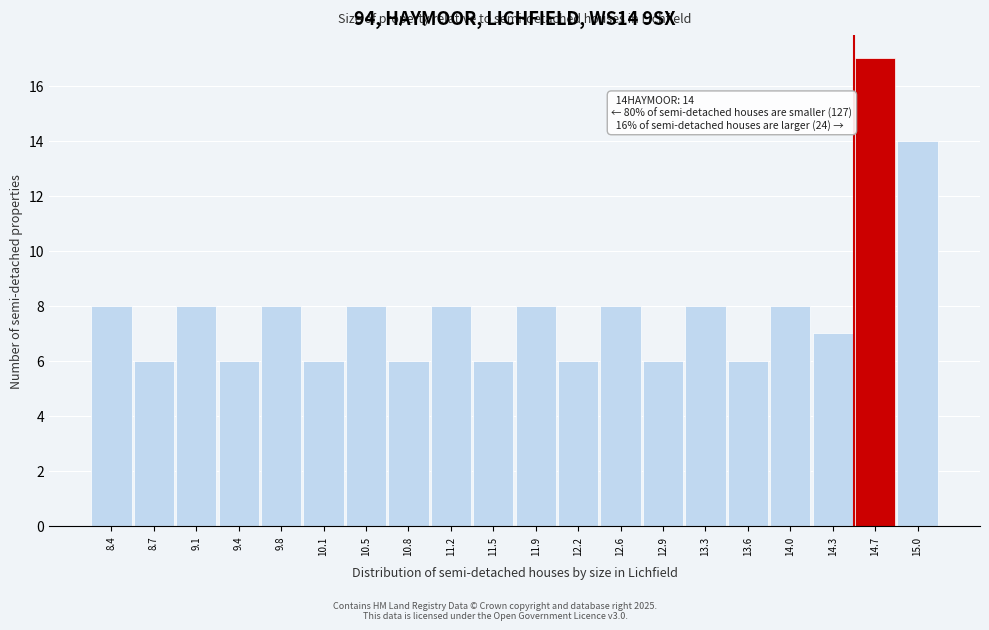

Over which range of the x-axis is the bar tallest?

14.50 to 14.85